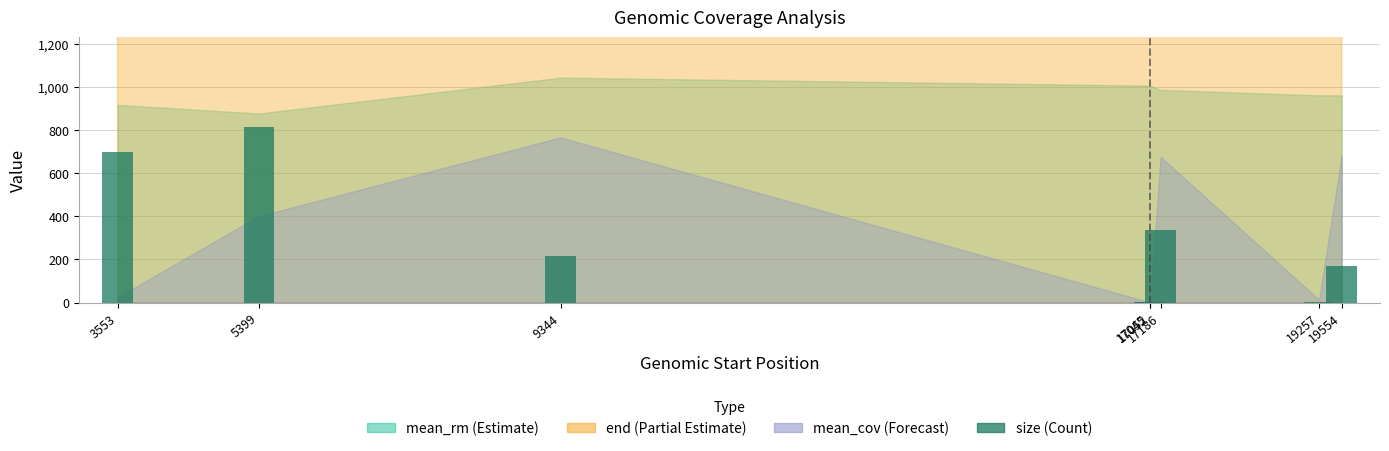

What is the maximum value shown in the chart?

813